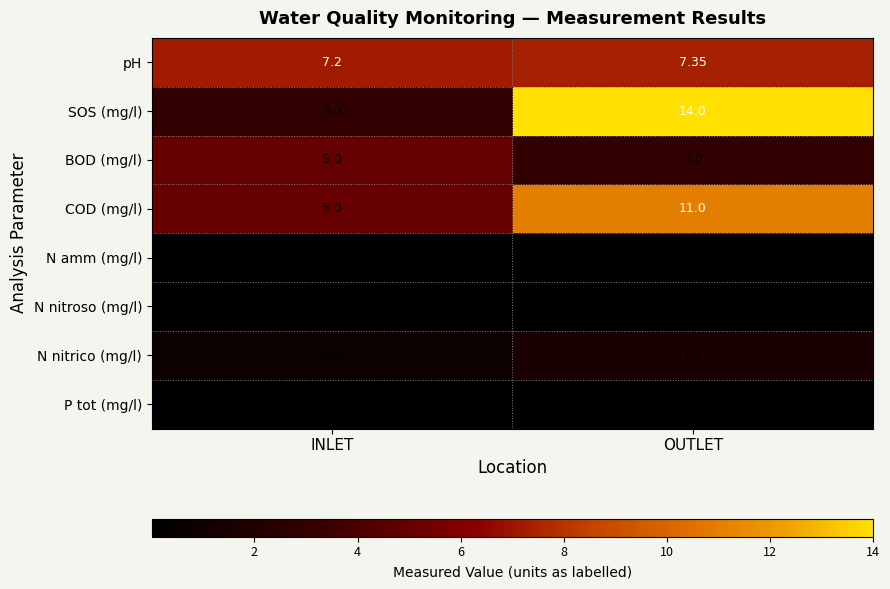

At which label is COD (mg/l) closest to 8?

INLET